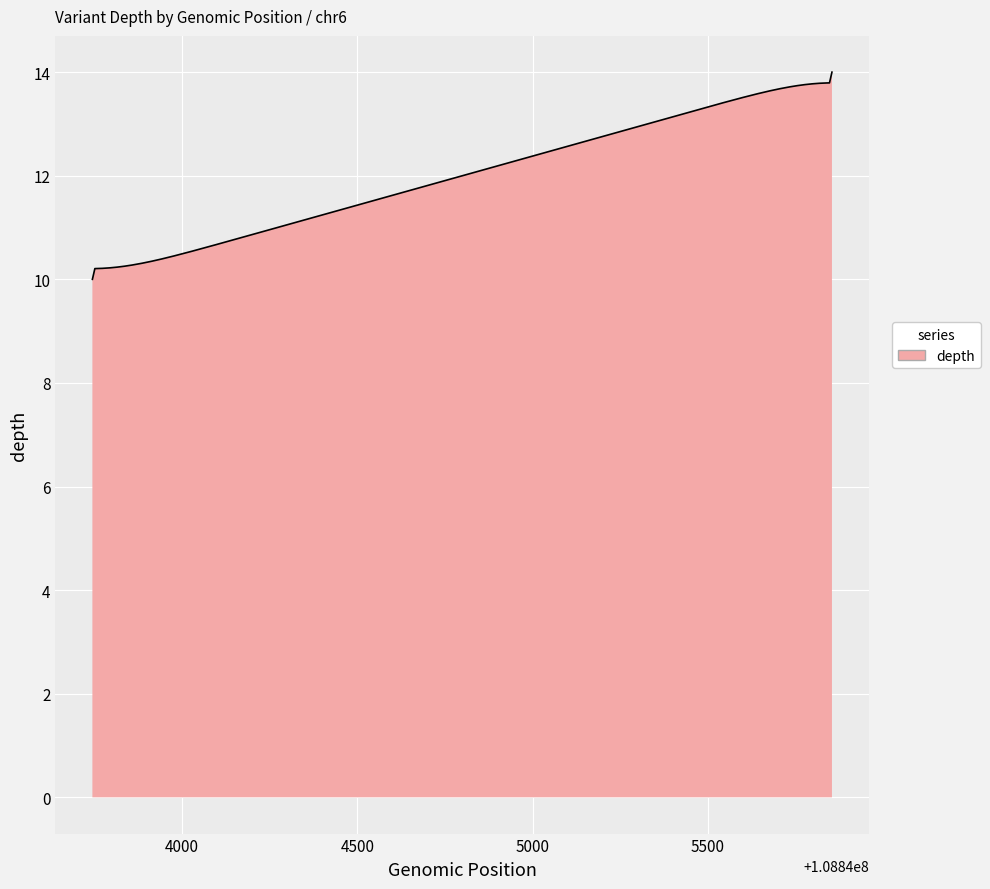

What is the minimum value shown in the chart?

10.0